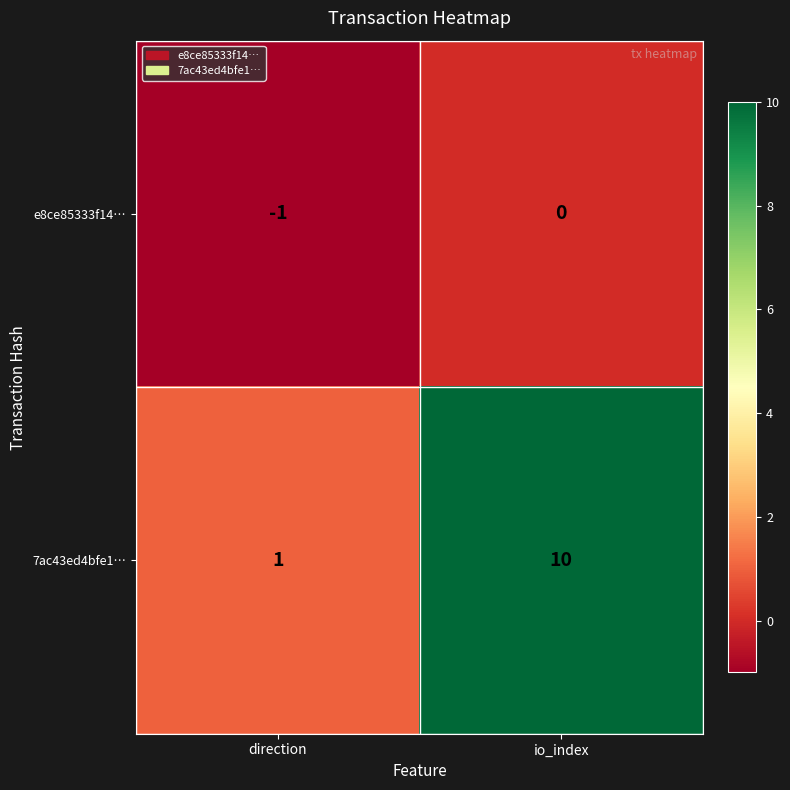

Which category has the lowest value in the e8ce85333f14… series?

direction